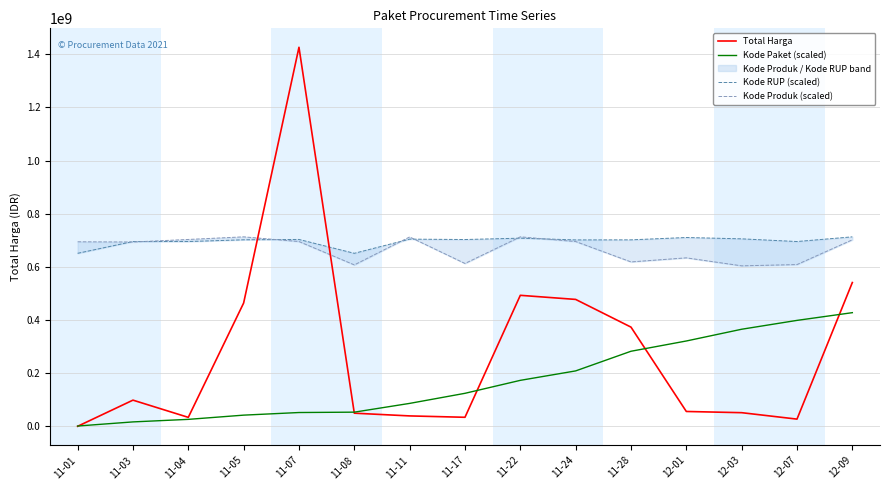

Reading left to right, extract all data points from this chart.

Total Harga: 333600.0	98772570.0	34000000.0	464002100.0	1425867900.0	49730040.0	39440000.0	34292000.0	493000000.0	477600000.0	373404000.0	56152800.0	51601000.0	27412000.0	541071000.0
Kode Paket (scaled): 1439560.3	16905525.7	26464329.9	42355337.9	52193367.3	53586390.0	86531843.7	124447503.3	173200197.4	208733136.5	282640905.4	321236012.6	365421825.8	398720964.6	427760370.0
Kode RUP (scaled): 650969350.7	695288716.6	695288716.6	701832774.3	703142519.4	650978177.9	704287783.8	702861044.4	707929189.4	701382312.6	701625151.5	710449177.8	705418837.0	695288716.6	712933950.0
Kode Produk (scaled): 694355839.1	693533221.6	703106650.2	712933950.0	695241807.1	607408027.6	712485804.1	612787655.4	712932072.9	695241807.1	618644523.3	633929348.5	603881518.3	608685360.7	701788960.5